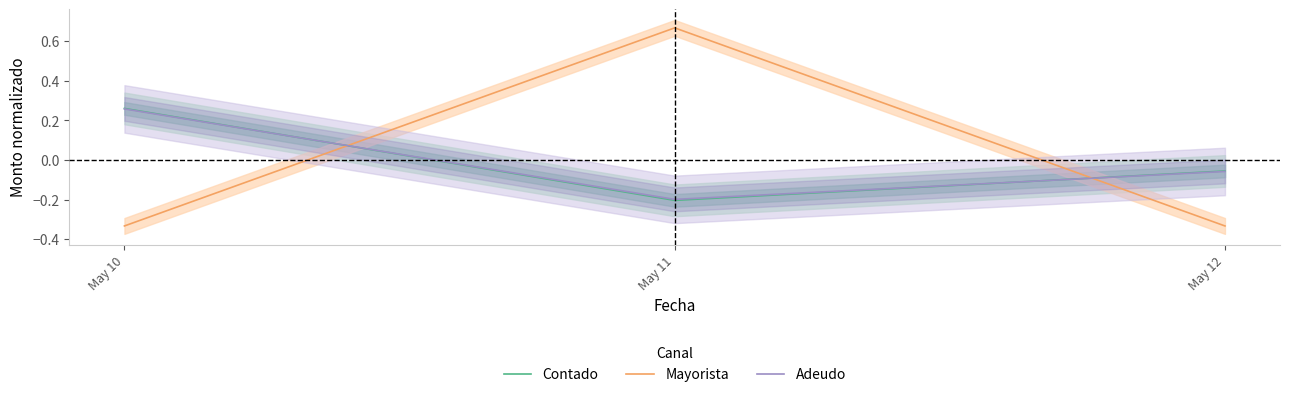

Where does the Contado series first go above 0?

May 10